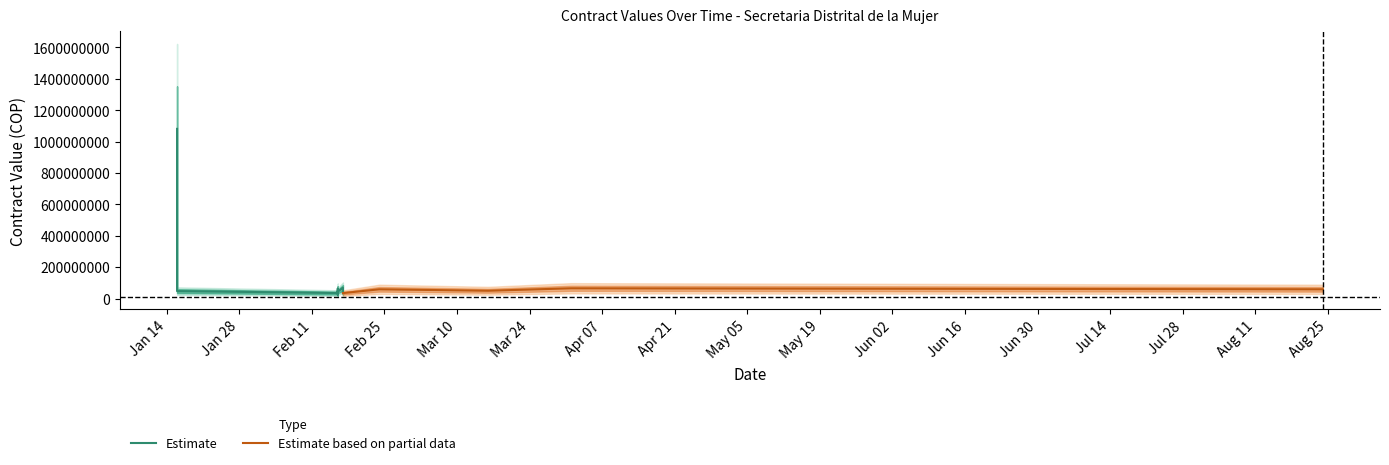

How many values in the Contract Value series exceed 49558047?

8